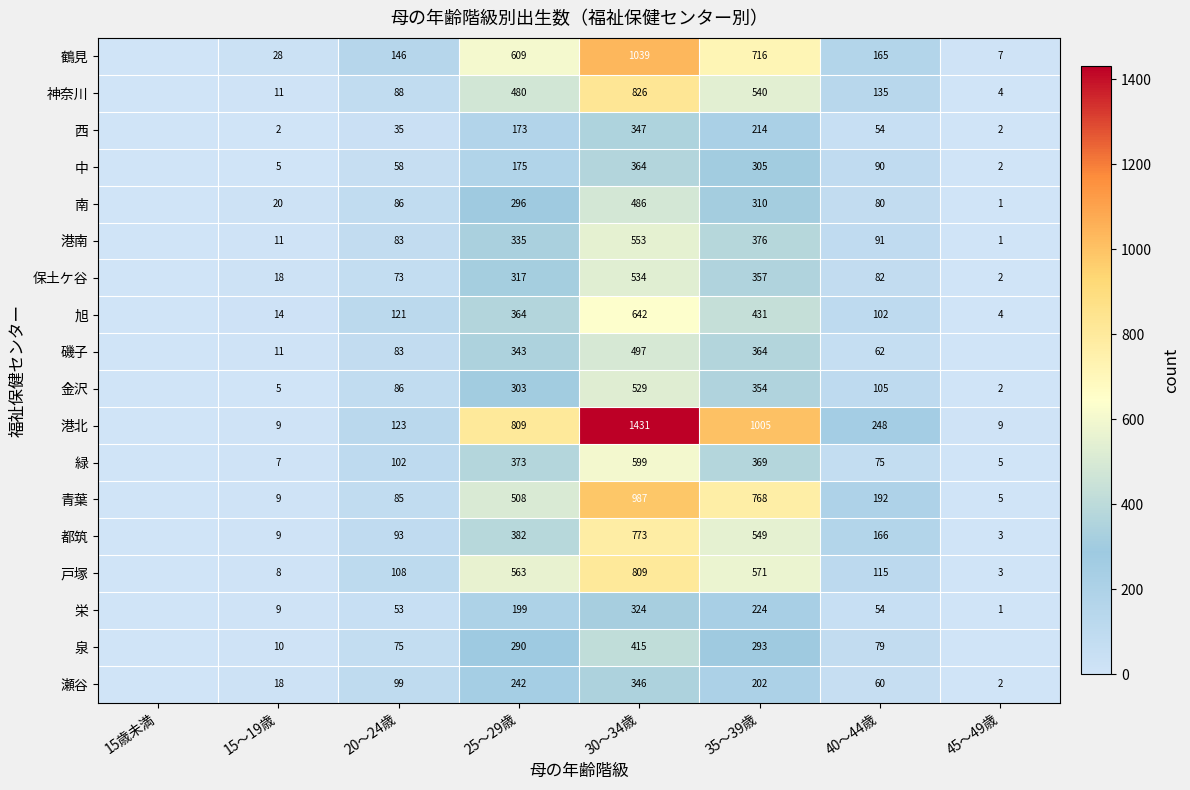

What is the sum of the 緑 values at 30～34歳 and 45～49歳?

604